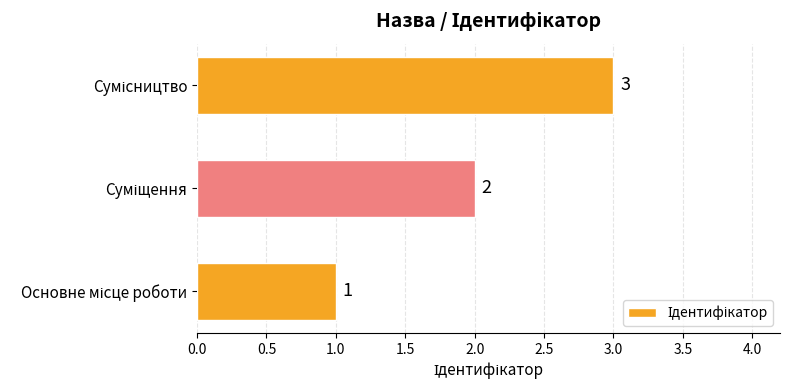

What is the sum of all values?

6